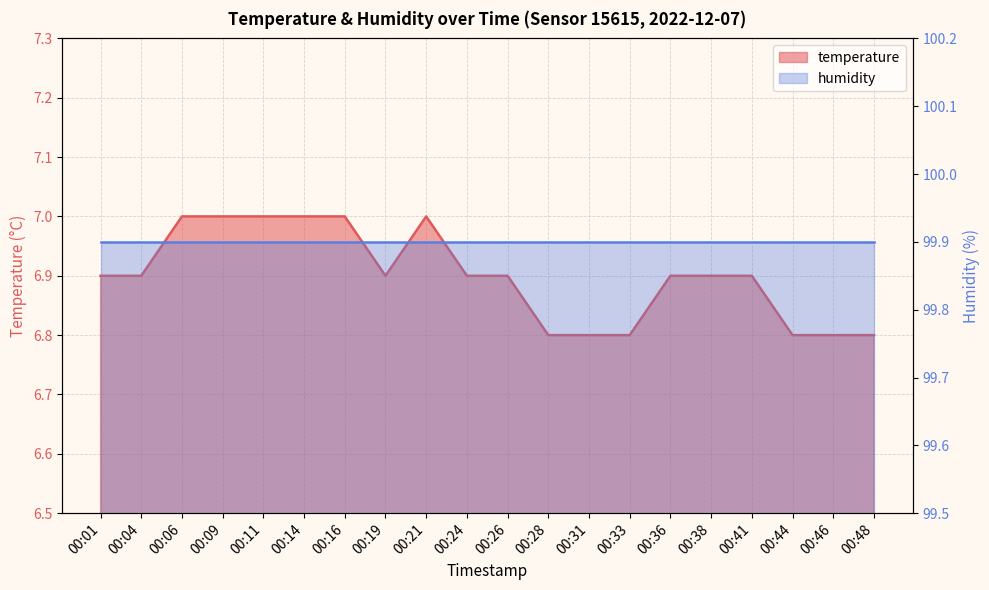

Does the chart display data point markers on the line(s)?

No